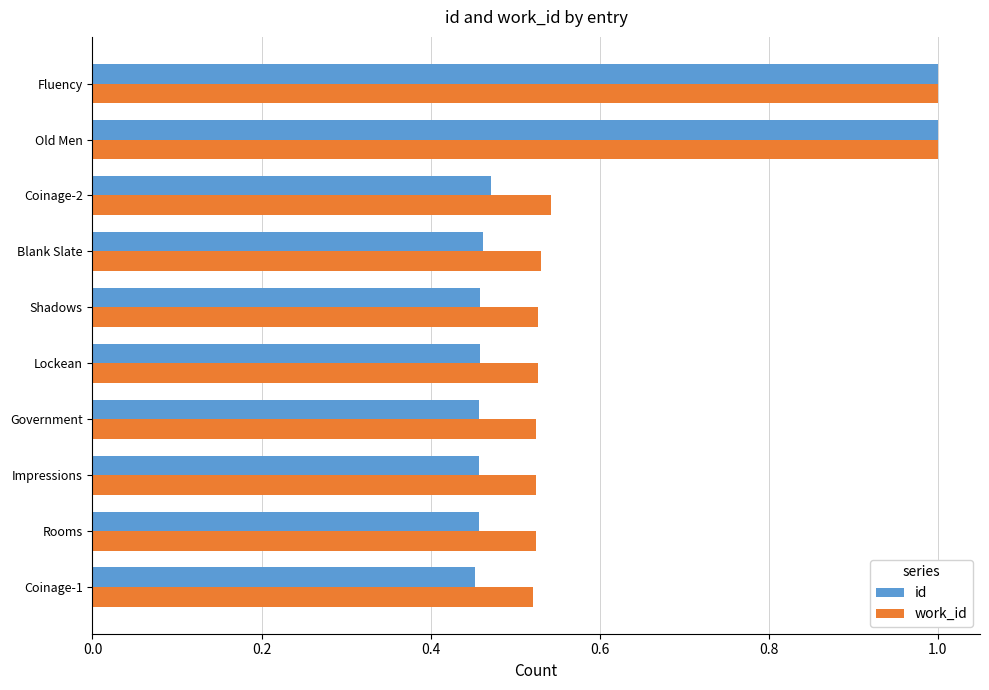

At how many categories does at least one series exceed 0?

10